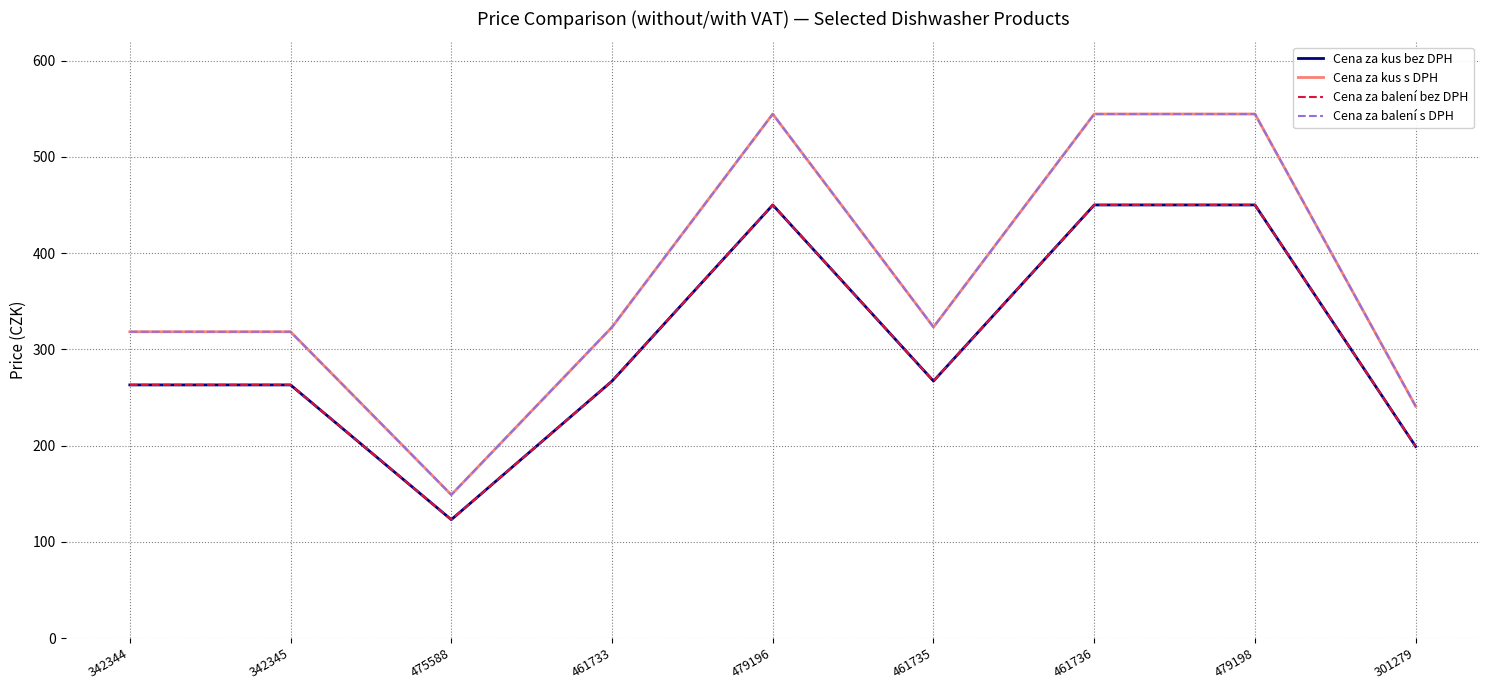

What is the difference between the maximum and minimum values in the Cena za kus s DPH series?

395.7